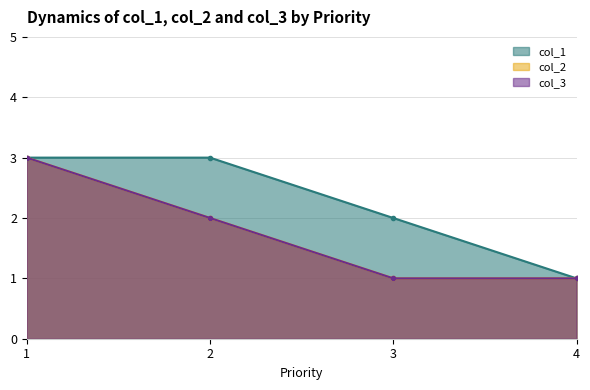

True or false: col_2 and col_3 intersect in this chart.

False